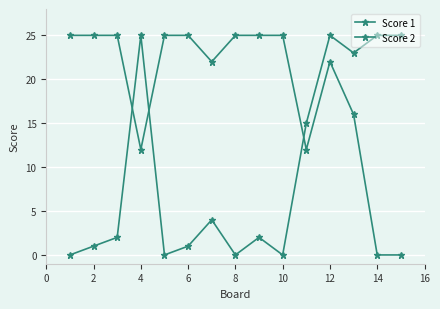

How many categories are shown in the chart?

15